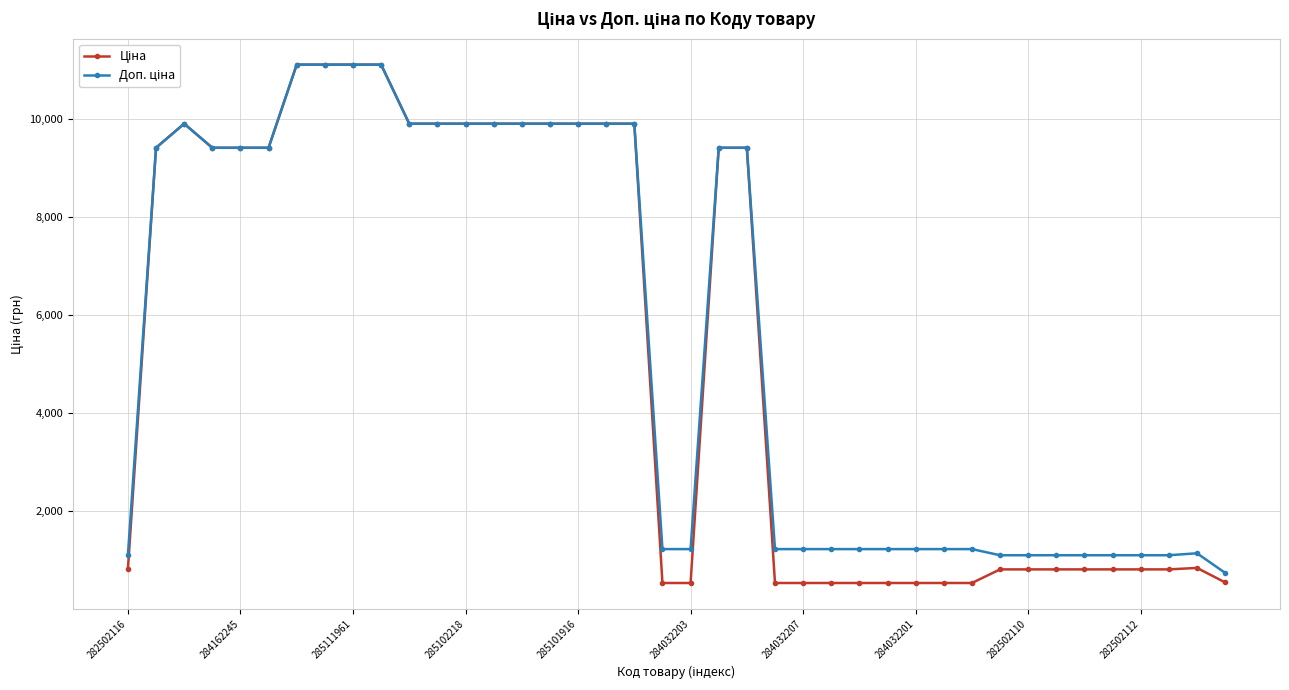

What is the smallest value displayed?

535.4